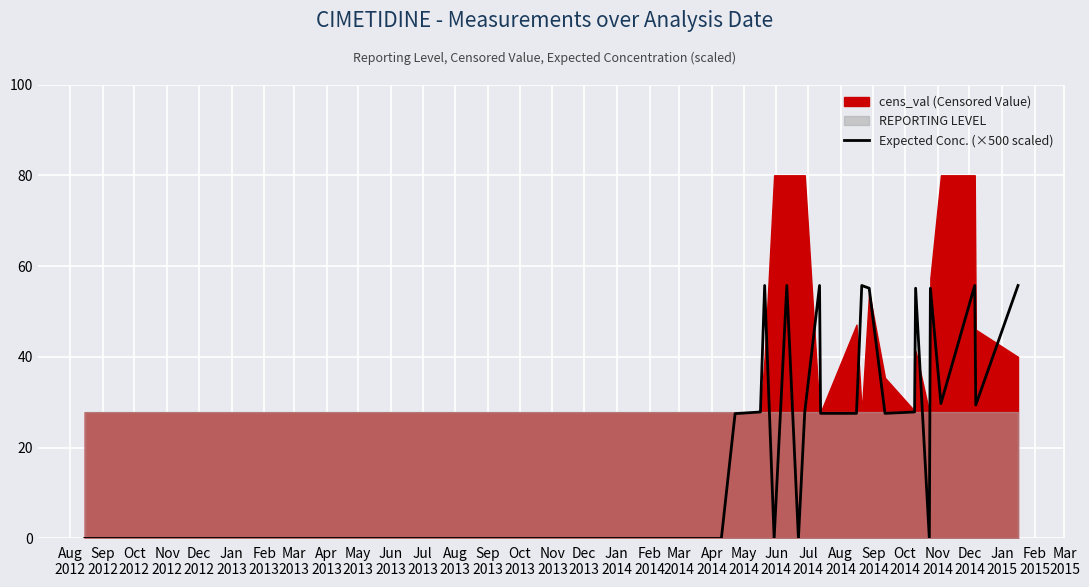

How many points are lower than both their immediate neighbors (excluding endpoints)?

6